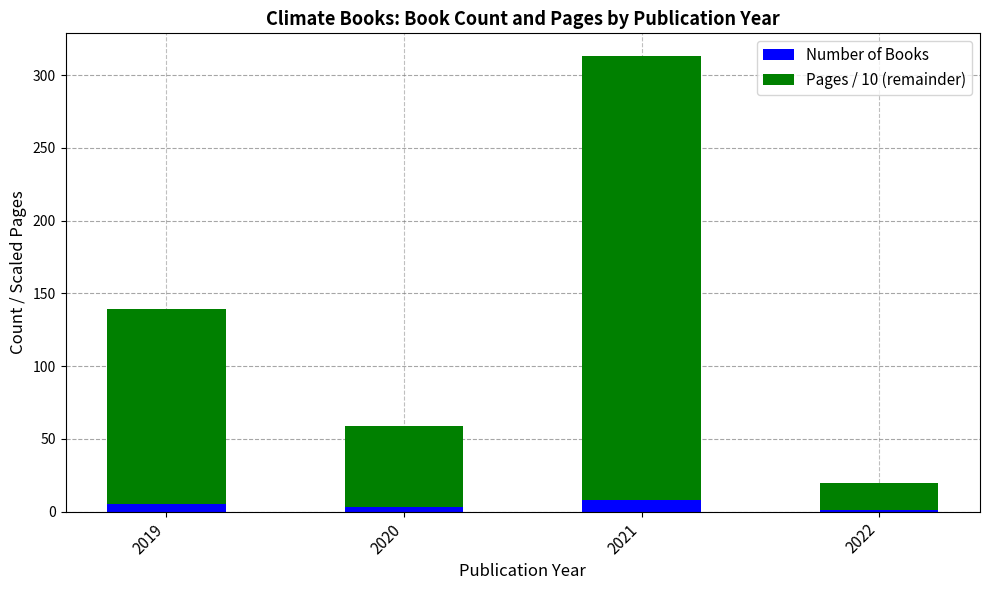

At which category is the sum across all series the highest?

2021